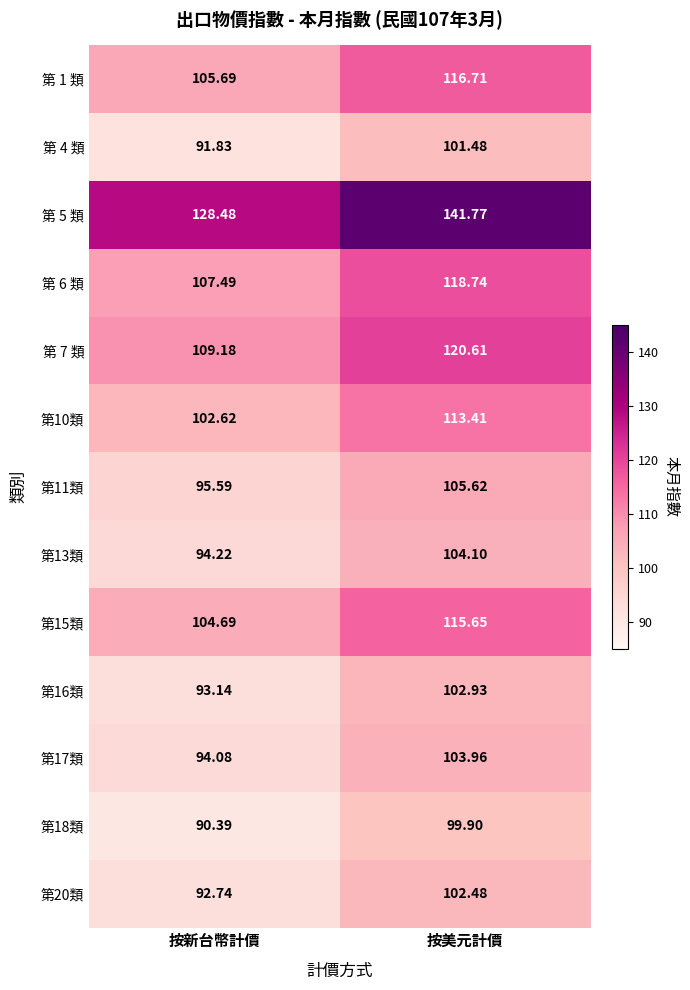

At which label does 第20類 first exceed 102?

按美元計價